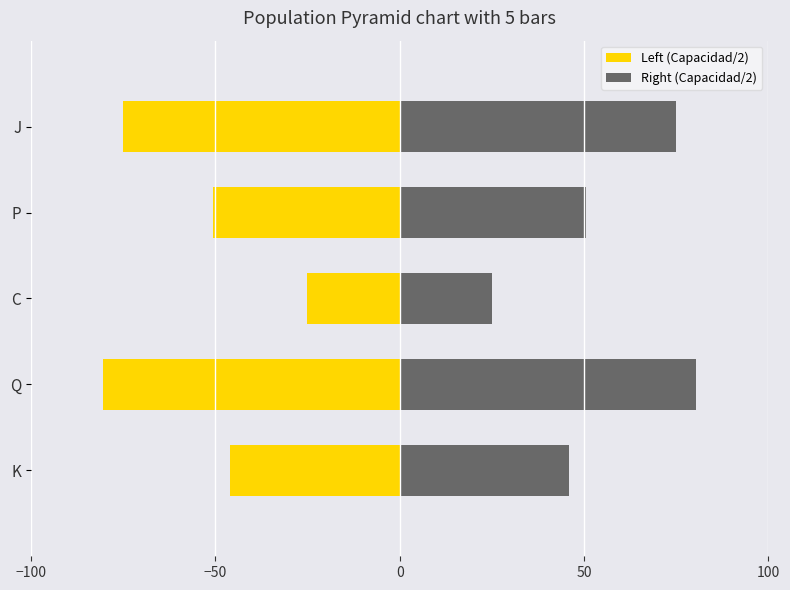

What is the difference between the second highest and minimum values in the Right (Capacidad/2) series?

50.0